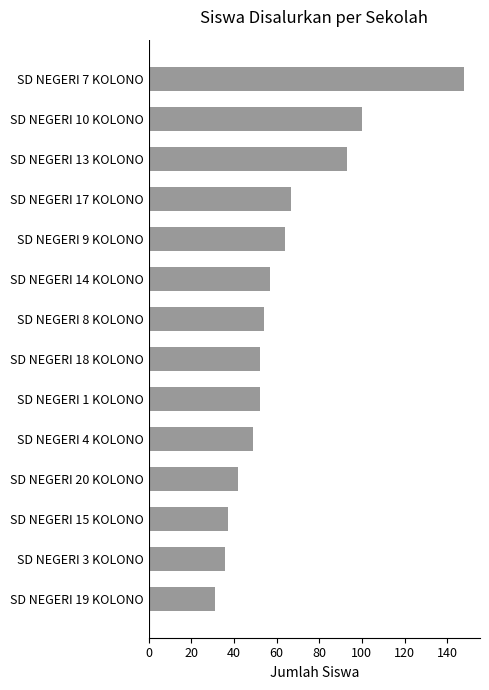

Which category has the highest value across all series?

SD NEGERI 7 KOLONO